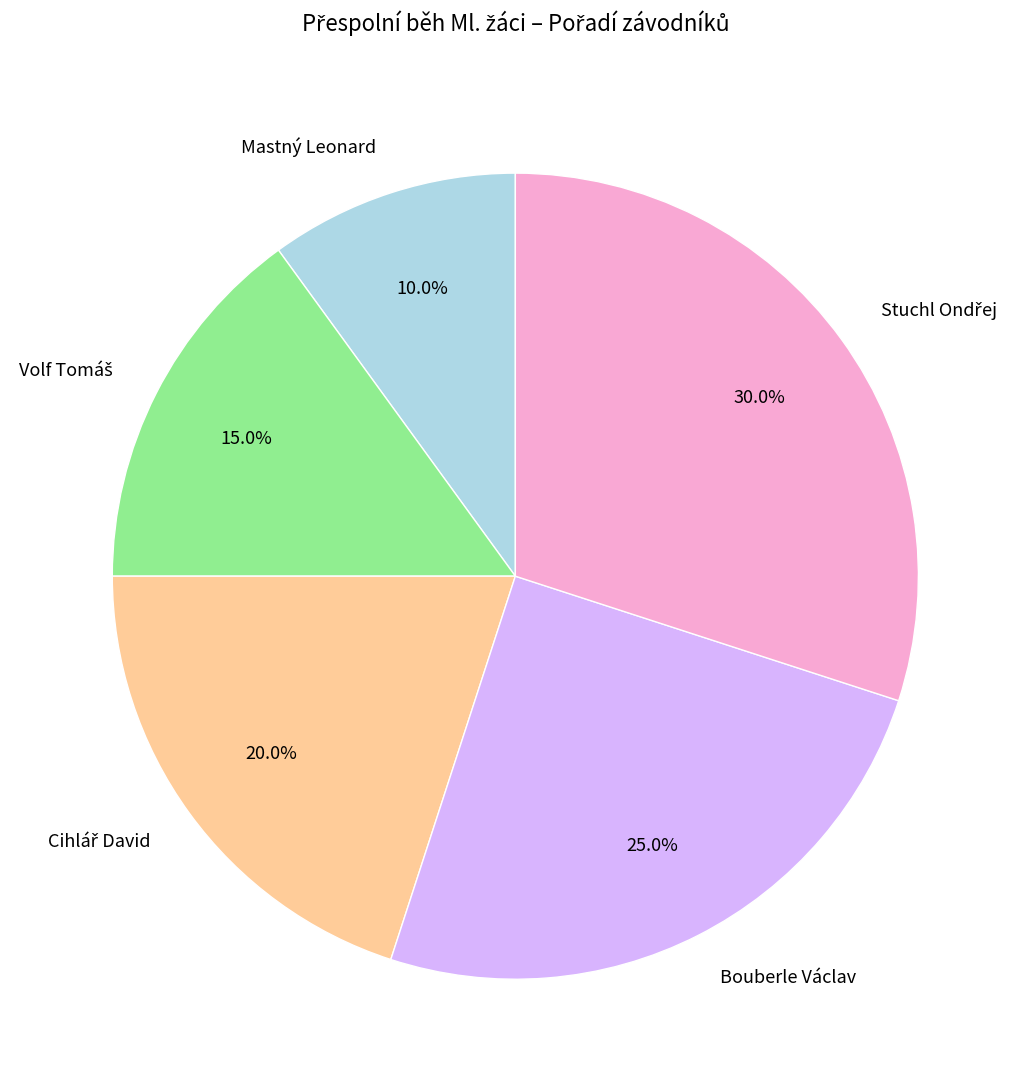

Between Mastný Leonard and Bouberle Václav, which is larger?

Bouberle Václav